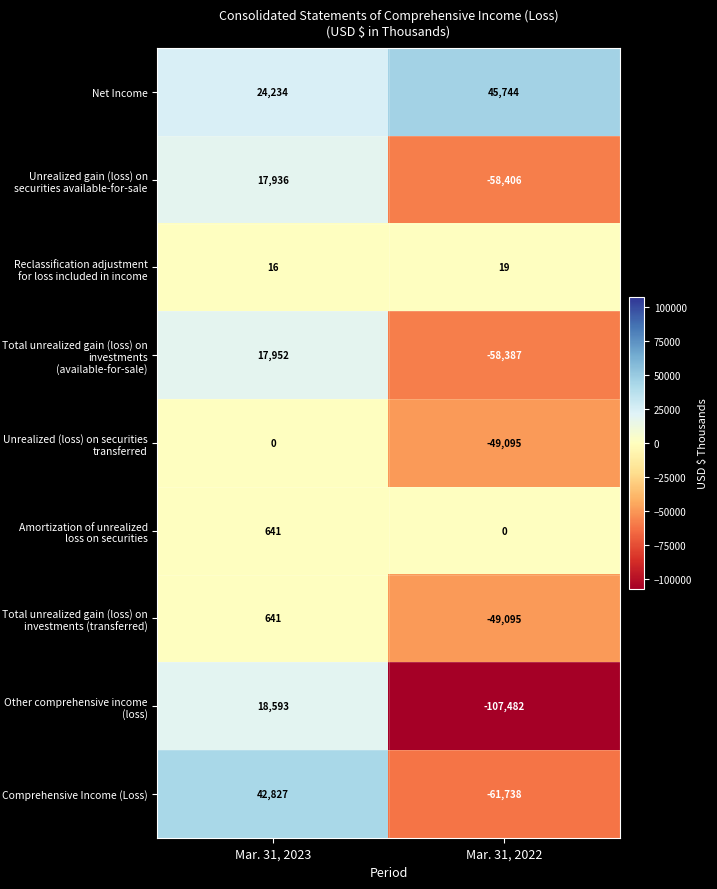

Count the number of categories in the chart.

2